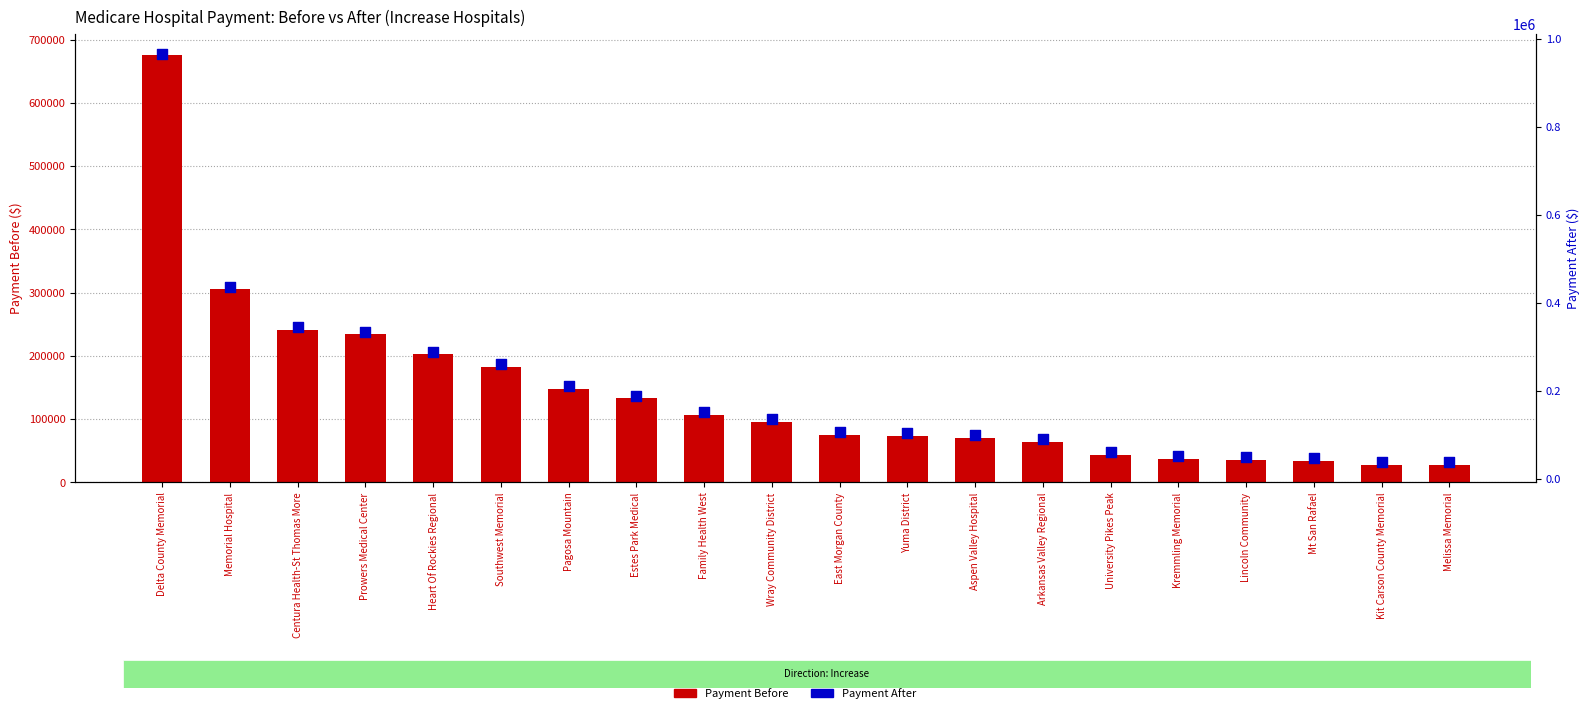

Which series has the widest spread of Y values?

Payment After